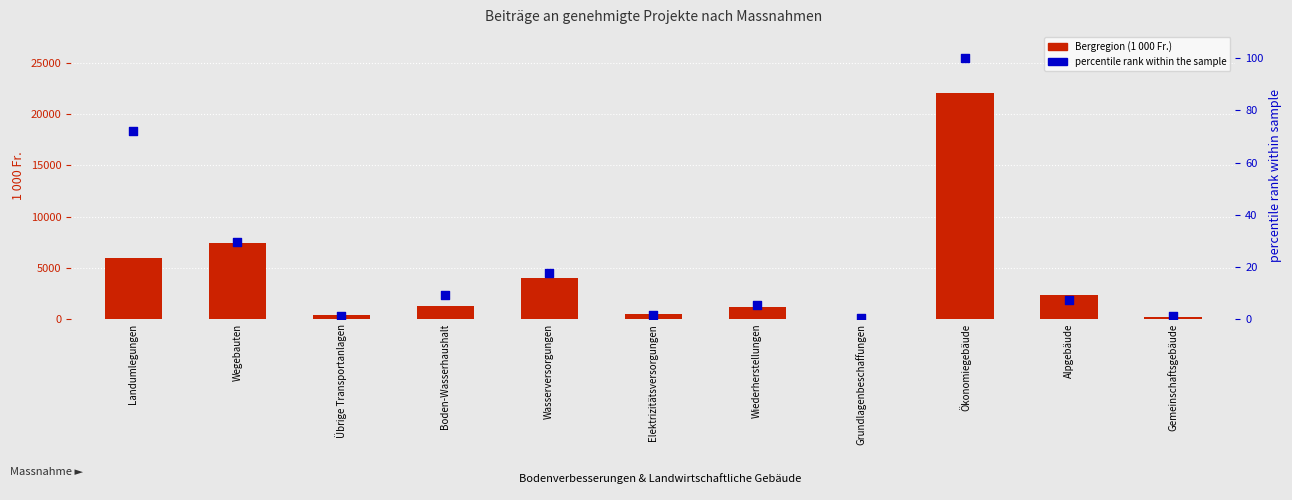

At how many categories does at least one series exceed 15490?

1